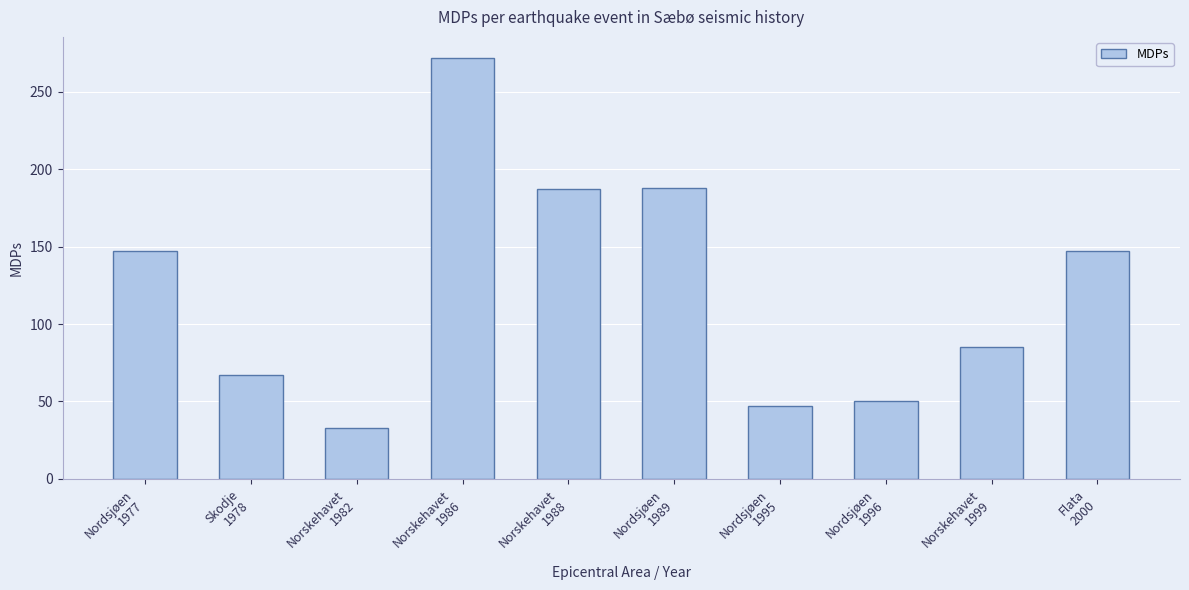

Which has a higher value, Nordsjøen
1996 or Nordsjøen
1977?

Nordsjøen
1977